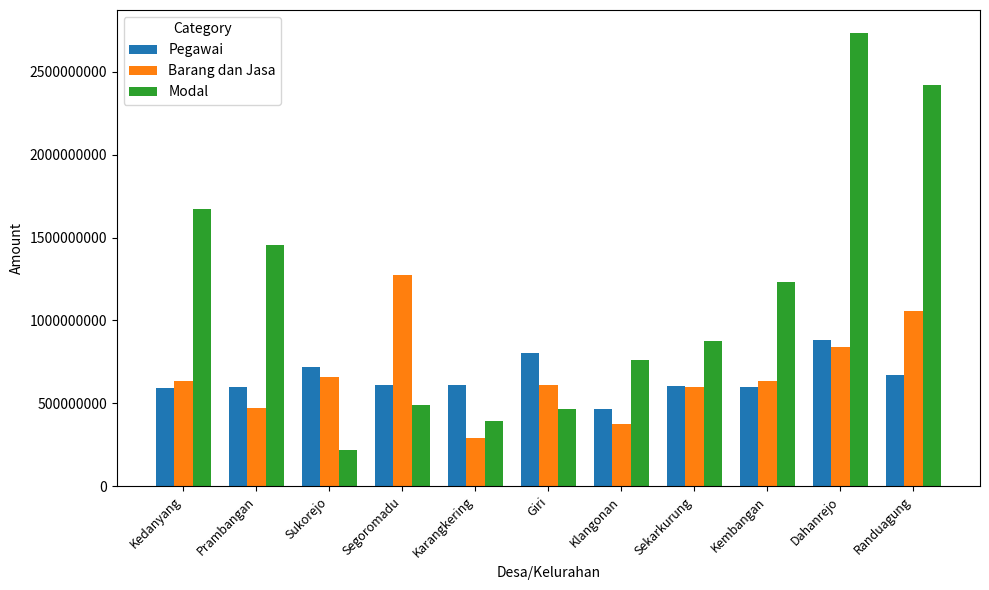

What is the minimum value for Pegawai?

466692000